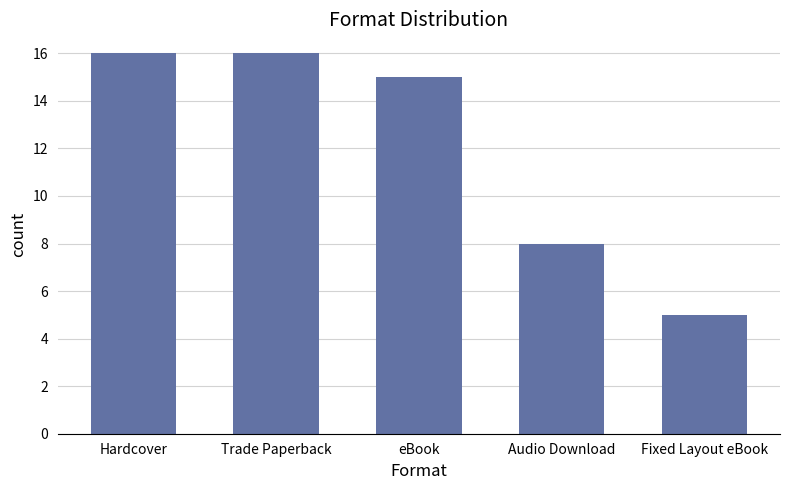

What position from the left is eBook?

3